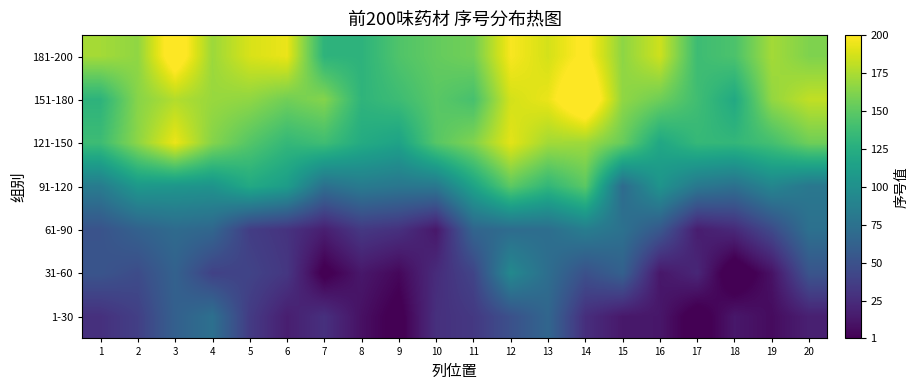

Rank the series at 19 from lowest to highest value.

1-30, 31-60, 61-90, 91-120, 121-150, 151-180, 181-200